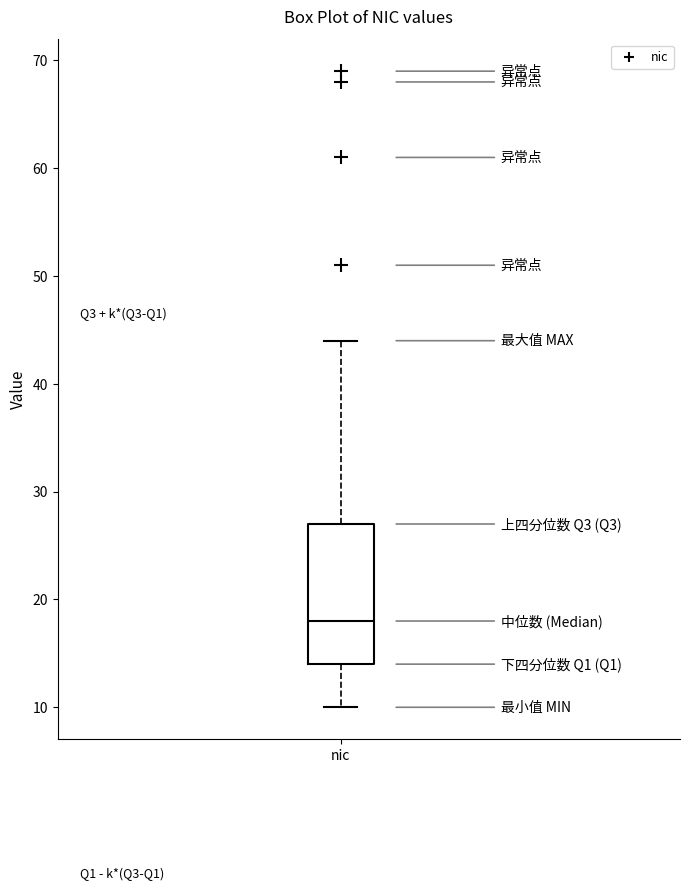

Where is the lower edge of the box for nic on the y-axis? The values are not printed on the chart, so give them approximately, as read against the axis.

14